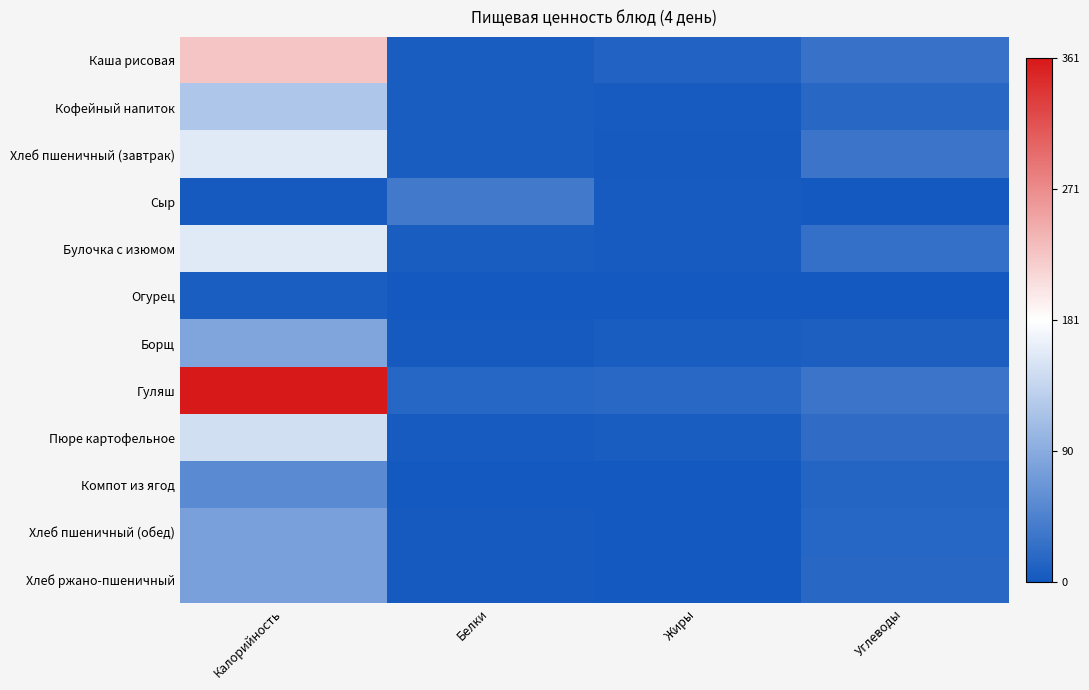

At Белки, list the series in order from smallest to largest.

Компот из ягод, Огурец, Хлеб пшеничный (обед), Хлеб ржано-пшеничный, Борщ, Пюре картофельное, Кофейный напиток, Булочка с изюмом, Хлеб пшеничный (завтрак), Каша рисовая, Гуляш, Сыр